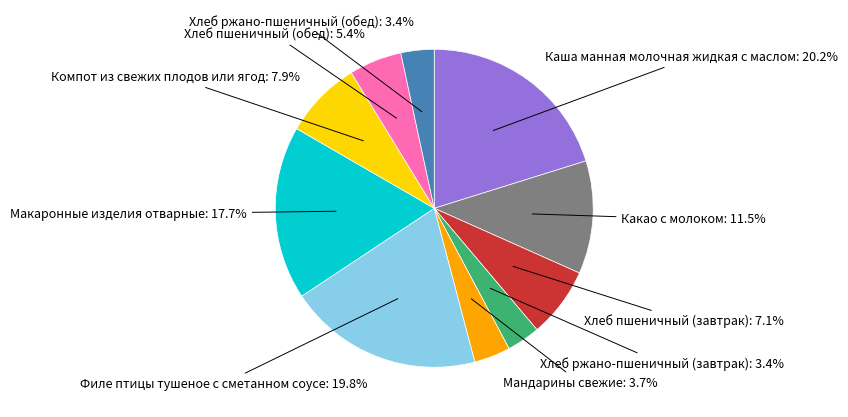

What percentage is the Хлеб ржано-пшеничный (обед) slice, to the nearest percent?

3%